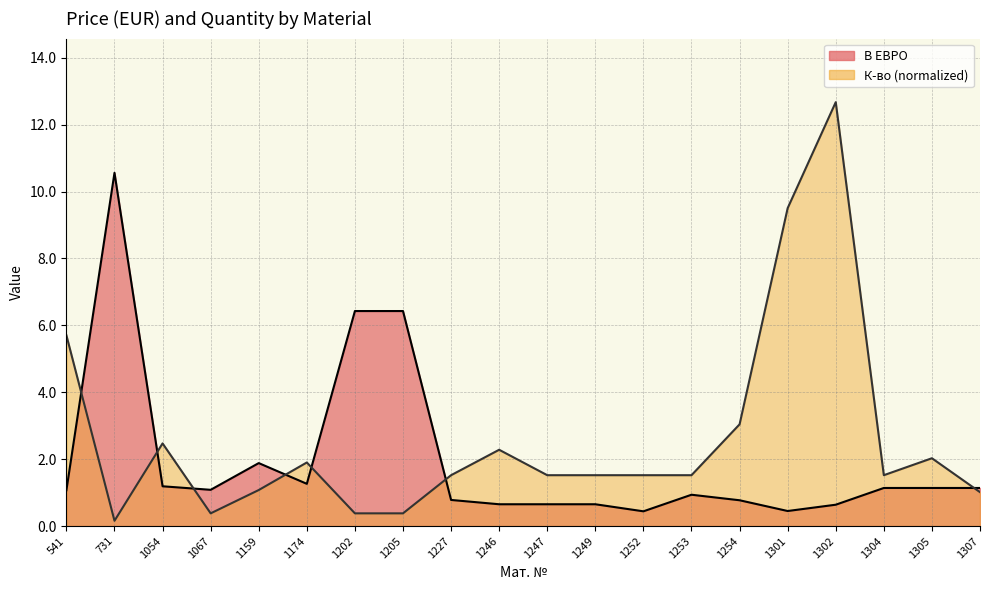

How many data points in В ЕВРО are above 1?

11